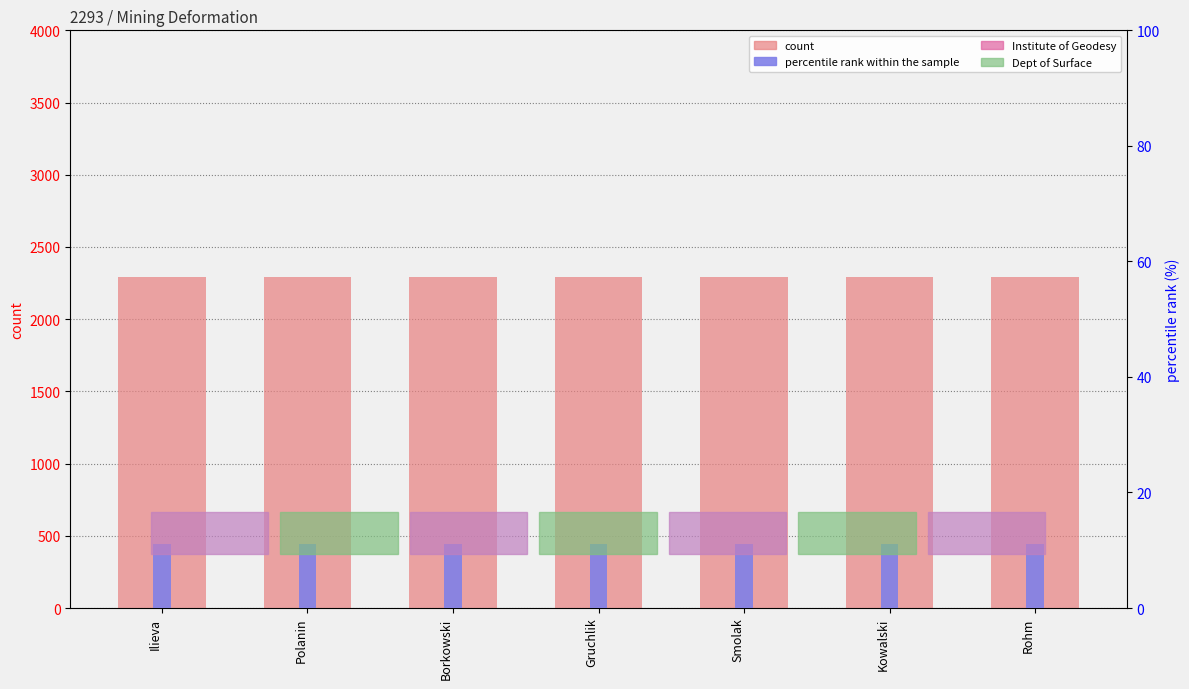

How many groups of bars are there?

7